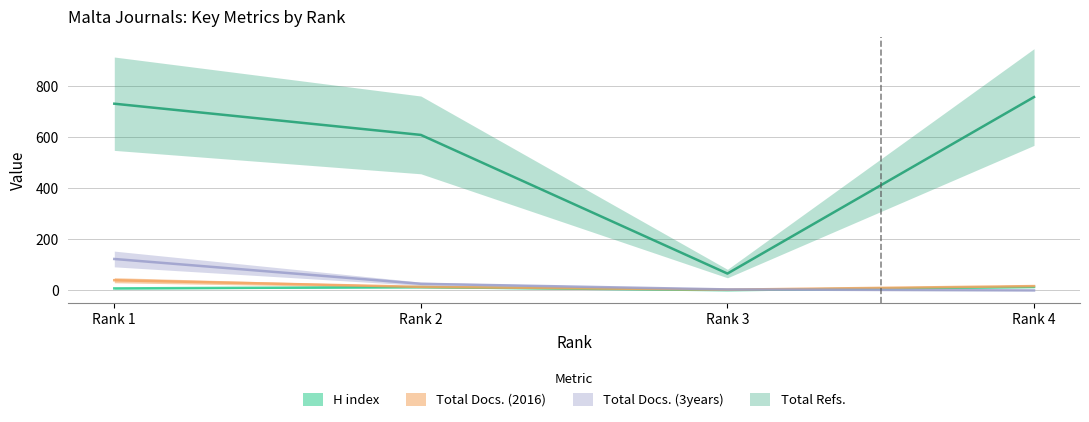

True or false: H index has a value of 13 at Rank 2.

True